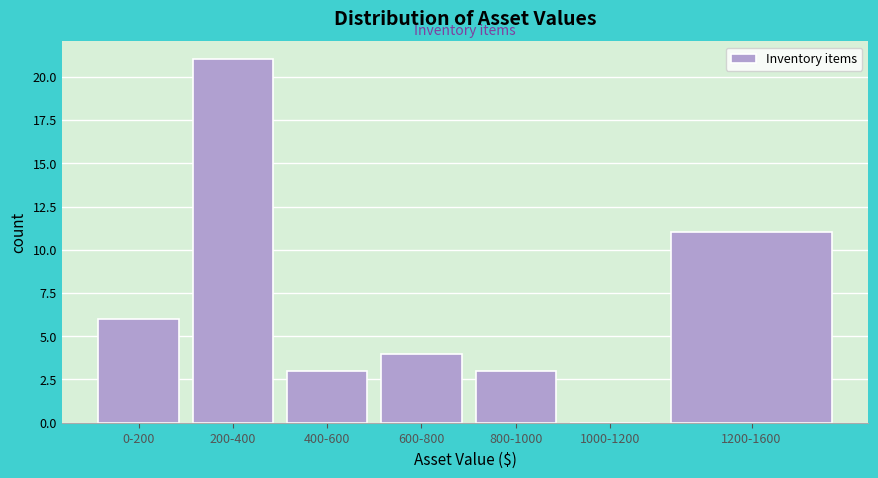

Reading right to left, what are all the values shown in this chart?

1200-1600=11	1000-1200=0	800-1000=3	600-800=4	400-600=3	200-400=21	0-200=6